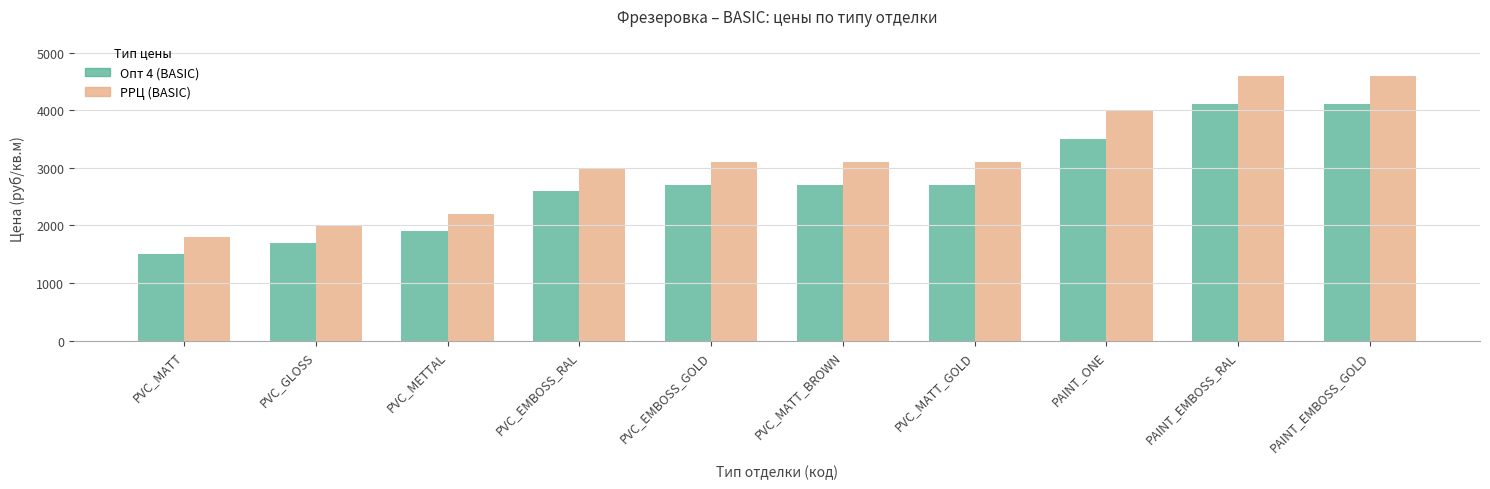

The РРЦ (BASIC) series shows 4600 at PAINT_EMBOSS_RAL. True or false?

True